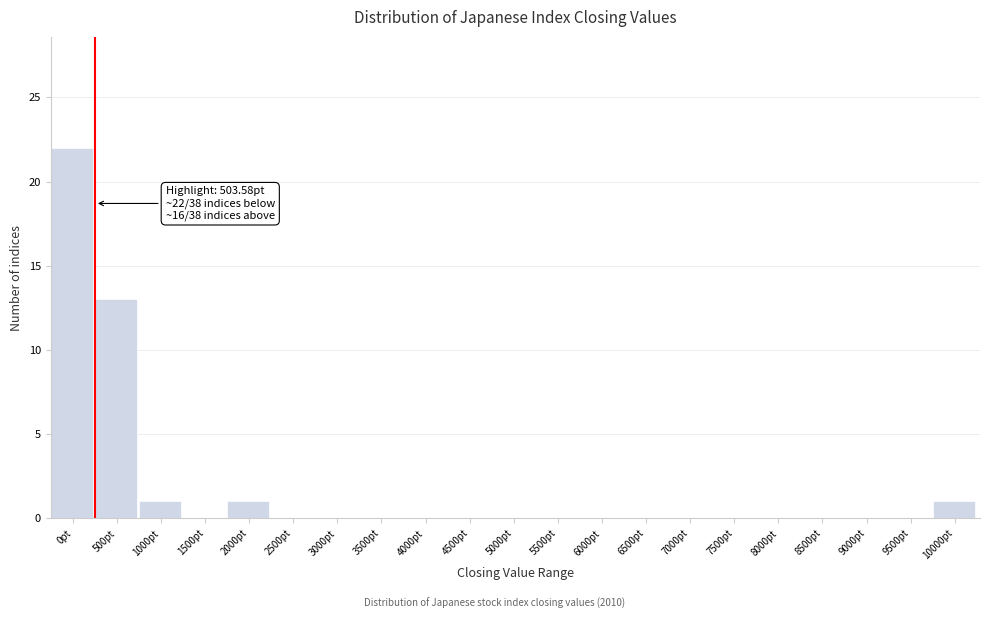

Reading left to right, extract all data points from this chart.

0pt=22	500pt=13	1000pt=1	1500pt=0	2000pt=1	2500pt=0	3000pt=0	3500pt=0	4000pt=0	4500pt=0	5000pt=0	5500pt=0	6000pt=0	6500pt=0	7000pt=0	7500pt=0	8000pt=0	8500pt=0	9000pt=0	9500pt=0	10000pt=1